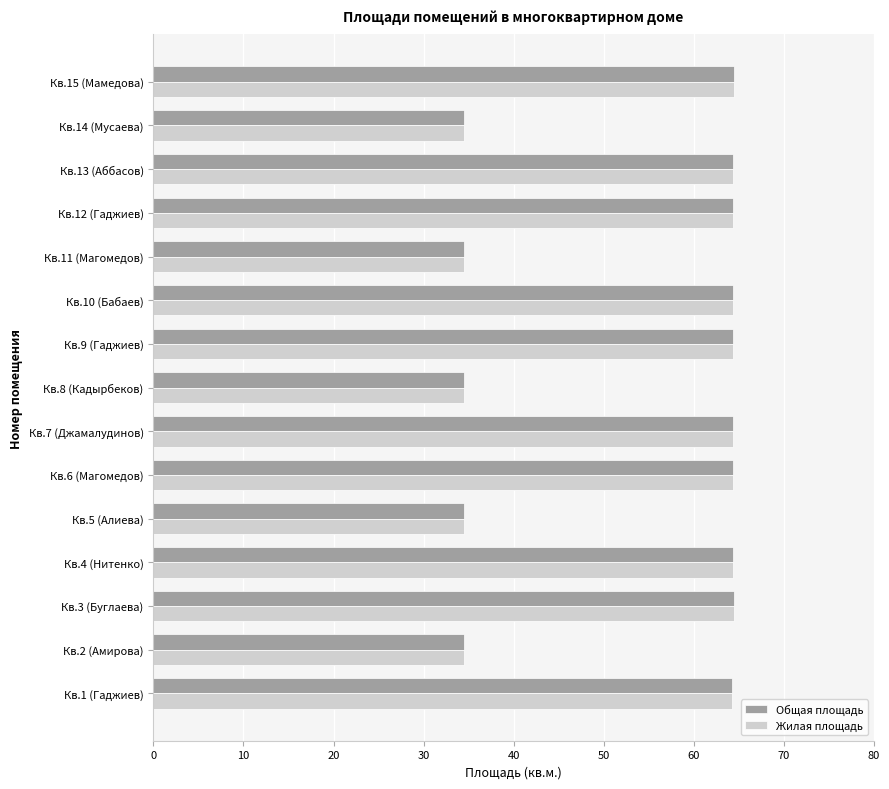

What is the smallest value displayed?

34.5